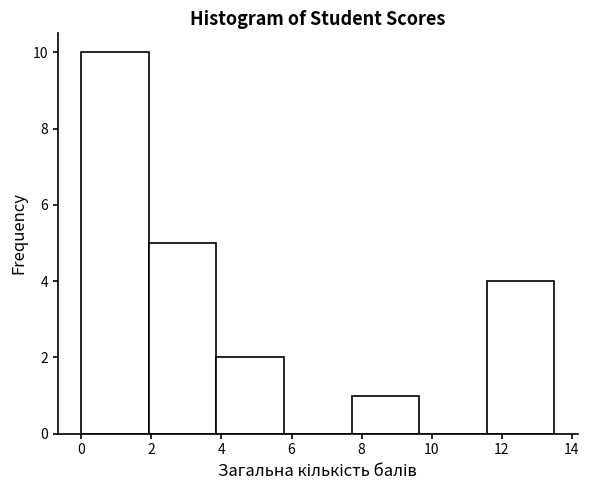

How tall is the bar that spans 0.0 to 2.0 on the x-axis? Neither the bar edges nor the heights are printed on the chart, so give them approximately, as read against the axes.

10